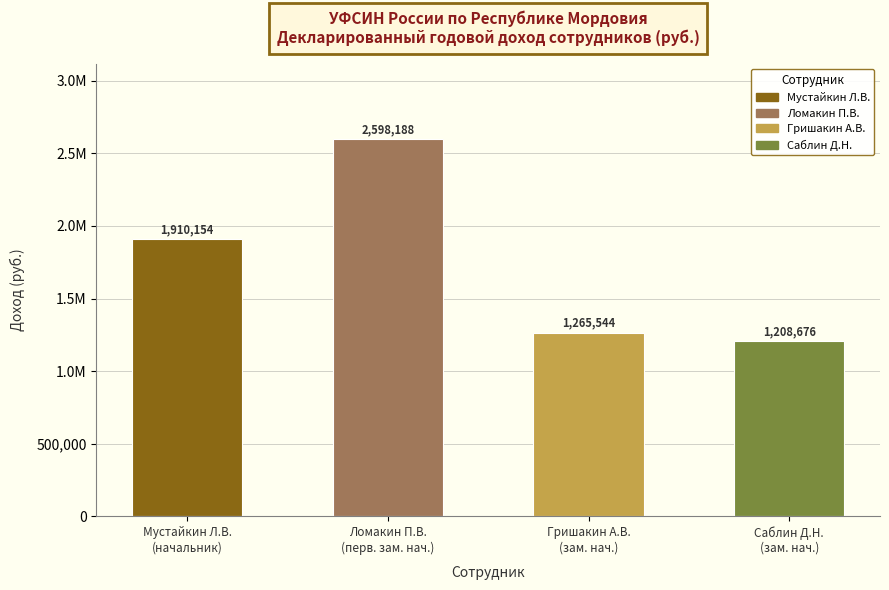

What is the sum of all values?

6982561.8